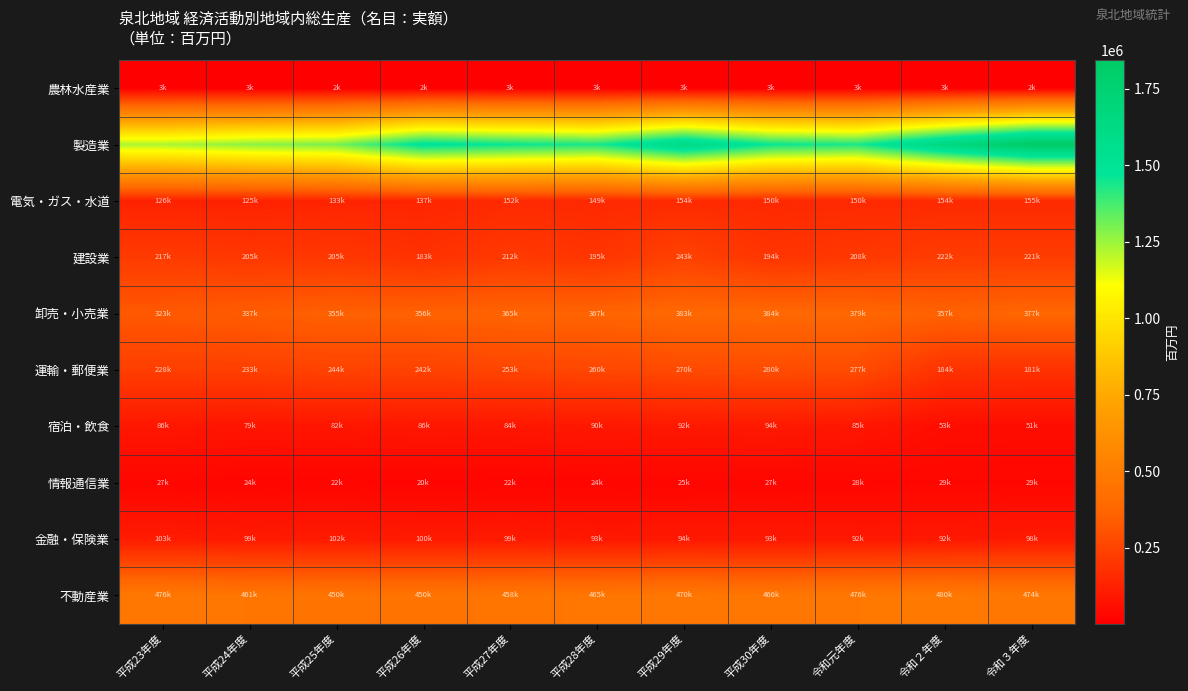

List the series in order of their peak value, highest first.

製造業, 不動産業, 卸売・小売業, 運輸・郵便業, 建設業, 電気・ガス・水道, 金融・保険業, 宿泊・飲食, 情報通信業, 農林水産業